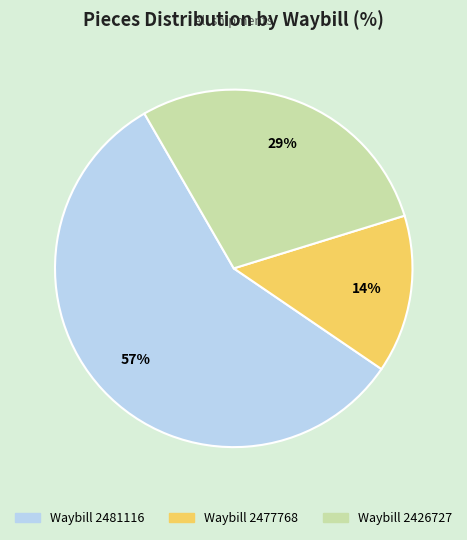

To the nearest percent, what is the average slice percentage?

33%